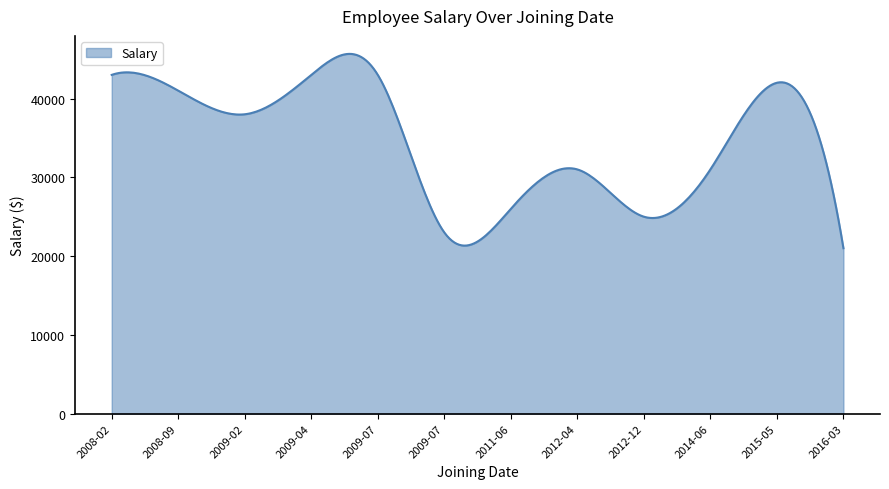

What is the difference between the maximum and minimum values?

24665.7